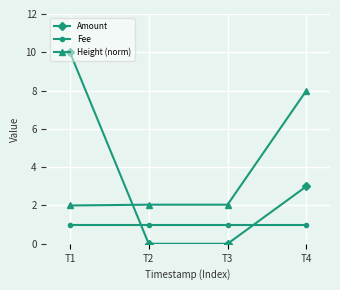

What is the sum of the Amount values at T1 and T4?

13.0